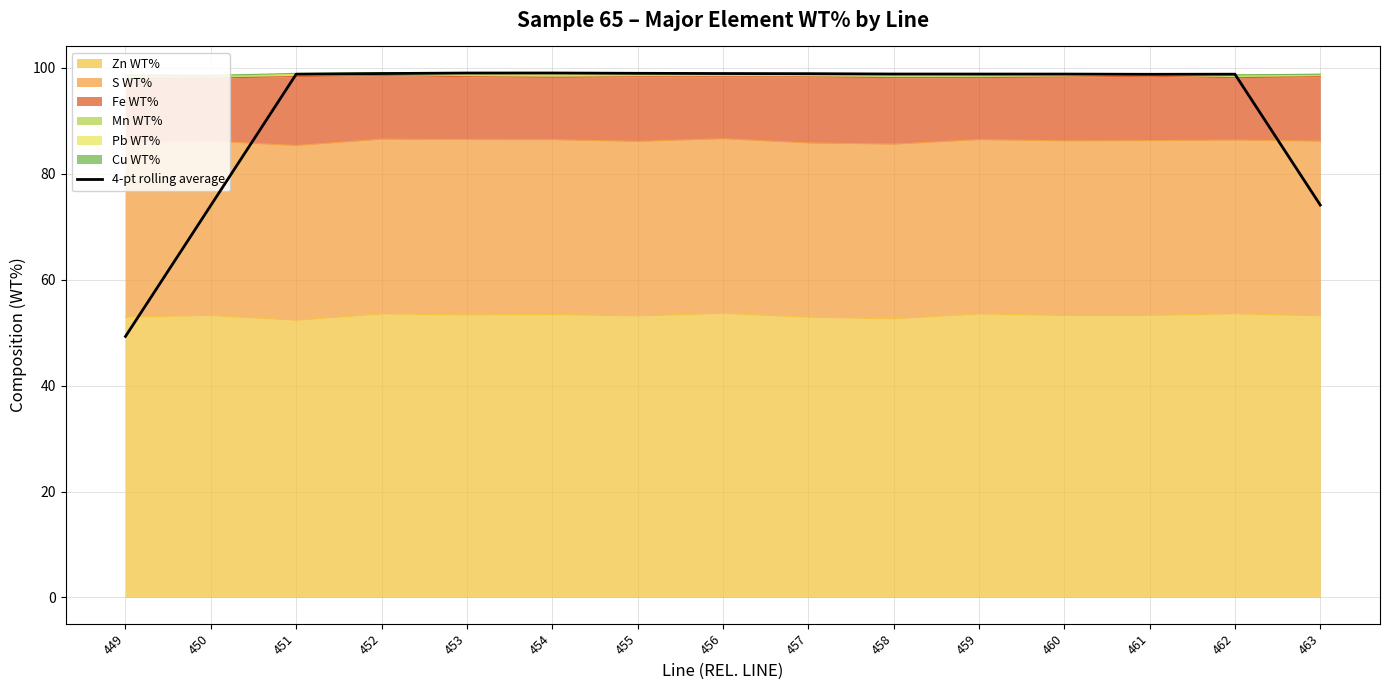

What is the approximate value at 455?

99.0